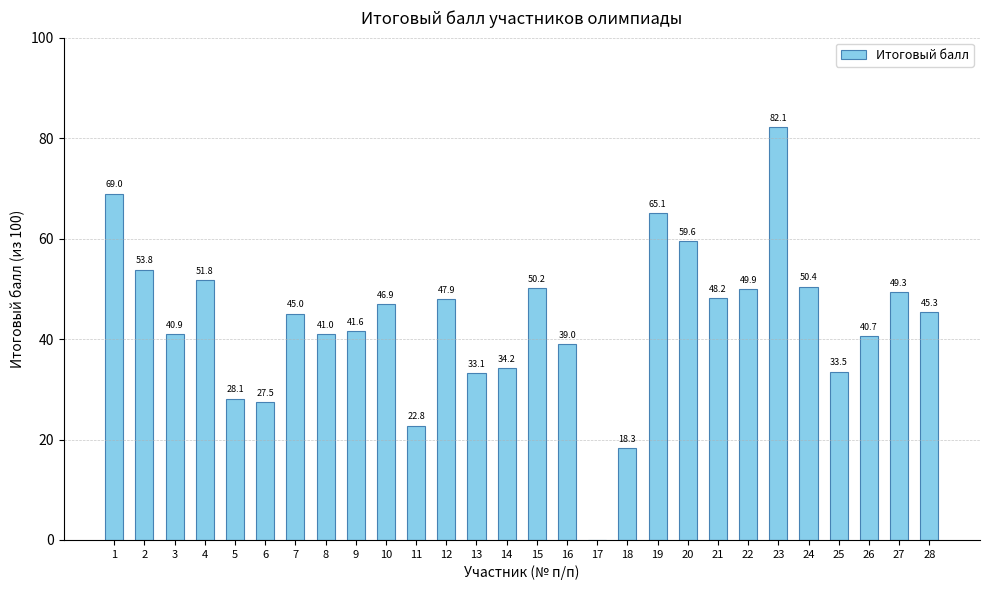

What is the sum of the values at 14 and 5?

62.3